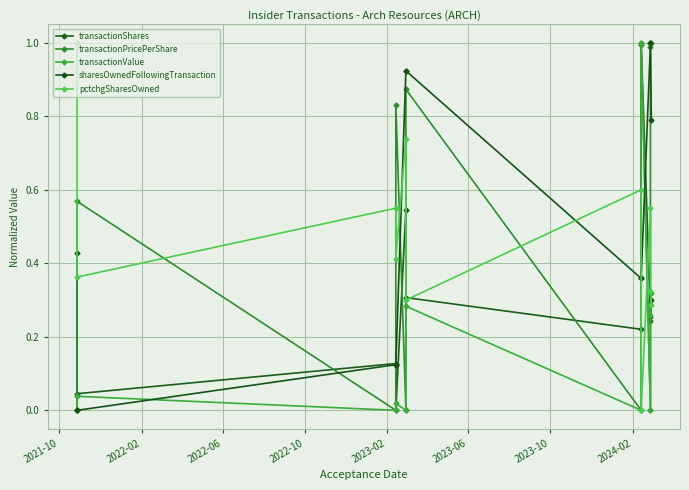

True or false: transactionValue has more than 1 points higher than both neighbors.

True